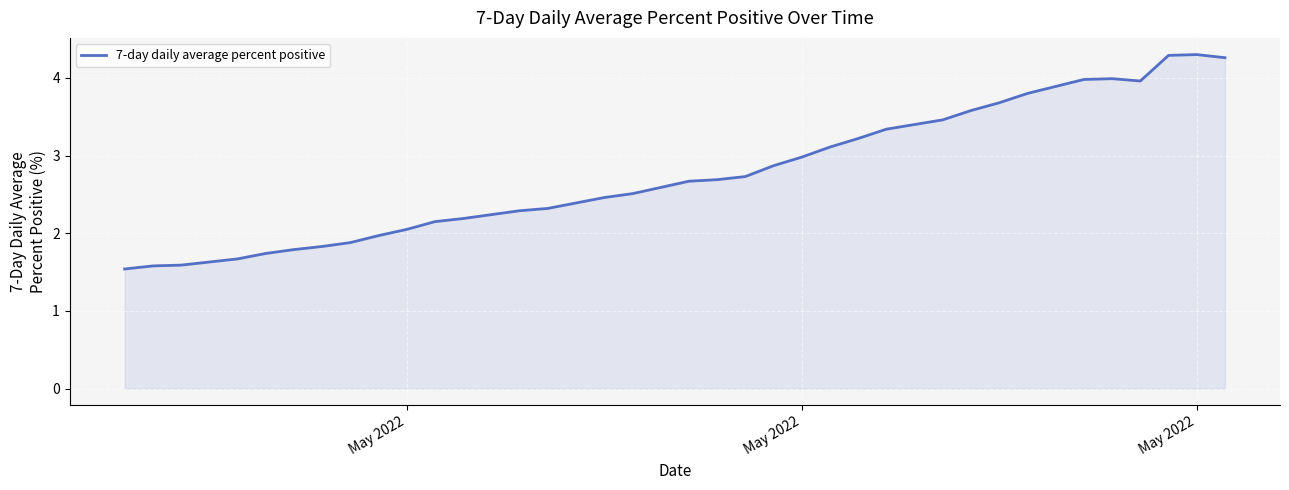

What is the greatest value displayed?

4.3